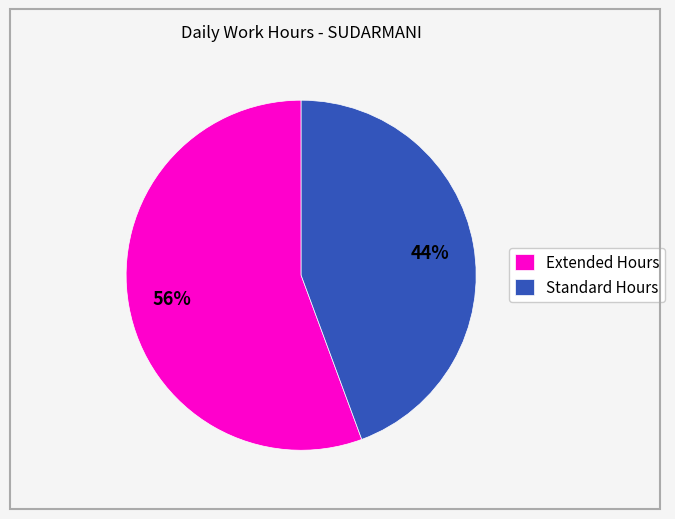

Count the number of slices in the pie.

2